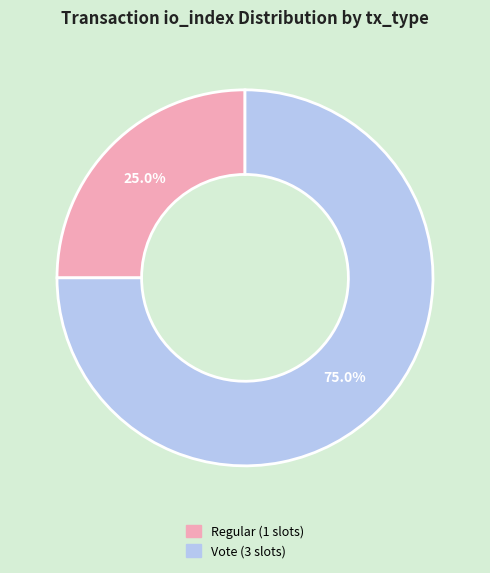

Does any single category account for the majority?

Yes